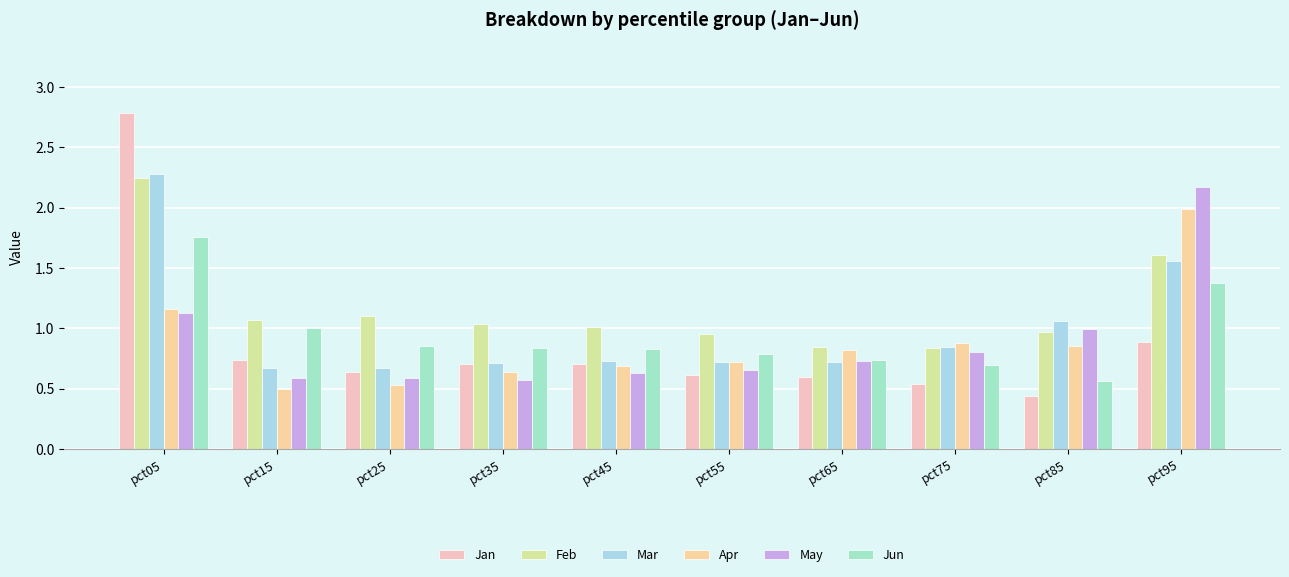

How many bars are there in each group?

6